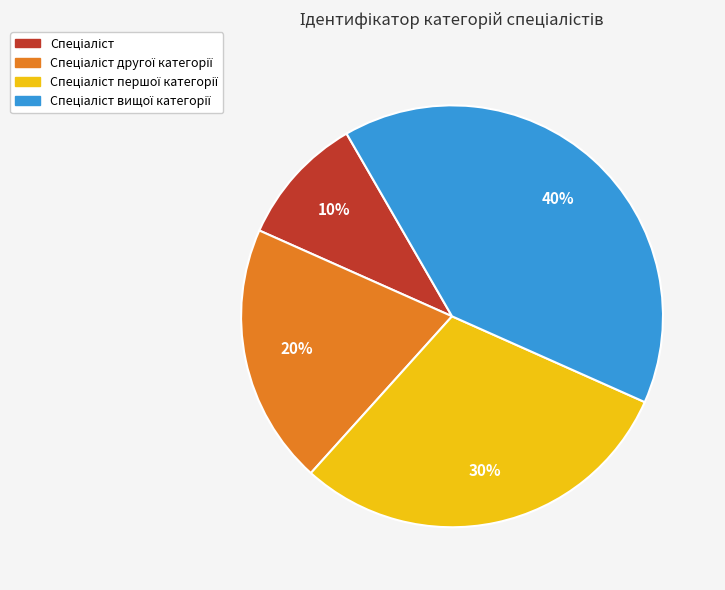

Is there any slice that represents more than half of the pie?

No